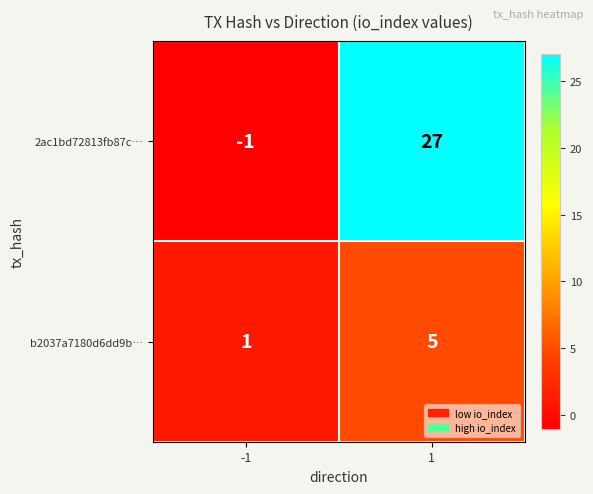

What is the average value of the b2037a7180d6dd9b… series?

3